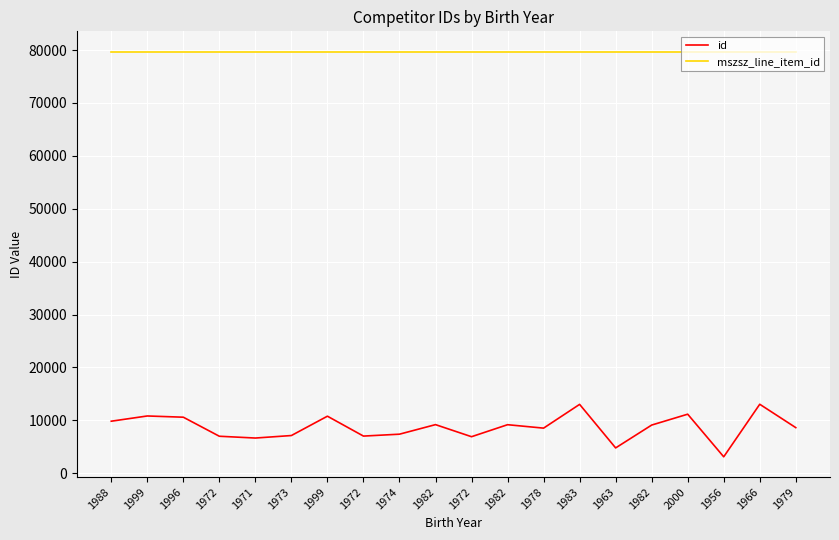

What are all the series names shown in the legend?

id, mszsz_line_item_id